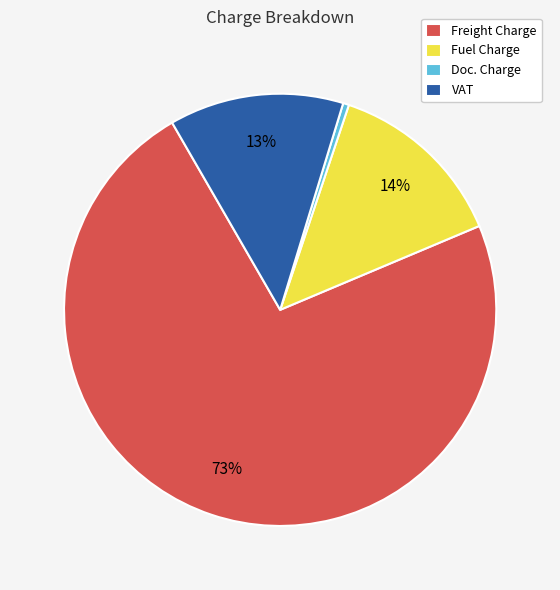

Is it true that Freight Charge is 58% of the pie?

False